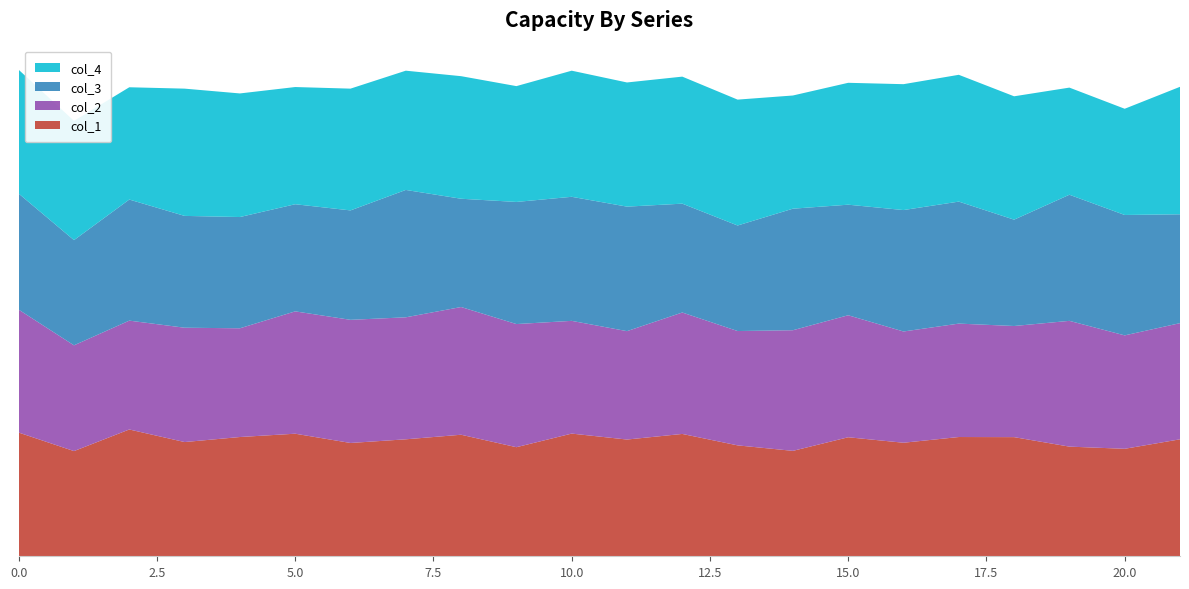

Reading left to right, transcribe all the data shown in this chart.

col_1: 0=1082	1=920	2=1109	3=999	4=1043	5=1072	6=991	7=1023	8=1063	9=954	10=1073	11=1021	12=1070	13=970	14=922	15=1041	16=993	17=1043	18=1042	19=959	20=940	21=1023
col_2: 0=1075	1=925	2=952	3=1000	4=951	5=1070	6=1077	7=1067	8=1117	9=1077	10=986	11=948	12=1062	13=1000	14=1055	15=1067	16=973	17=992	18=972	19=1100	20=992	21=1016
col_3: 0=1015	1=920	2=1059	3=978	4=973	5=937	6=957	7=1114	8=947	9=1068	10=1085	11=1089	12=952	13=923	14=1063	15=967	16=1062	17=1067	18=930	19=1103	20=1053	21=952
col_4: 0=1083	1=1043	2=982	3=1113	4=1081	5=1025	6=1065	7=1043	8=1072	9=1013	10=1103	11=1086	12=1111	13=1101	14=990	15=1066	16=1101	17=1109	18=1079	19=937	20=929	21=1115